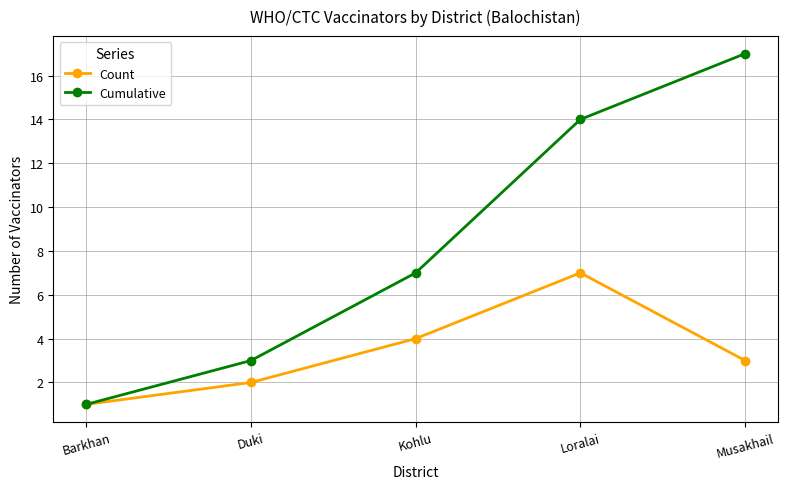

Is this an area chart (filled region under the line)?

No